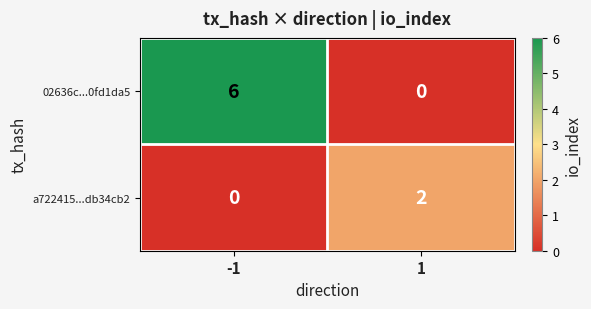

What is the maximum value shown in the chart?

6